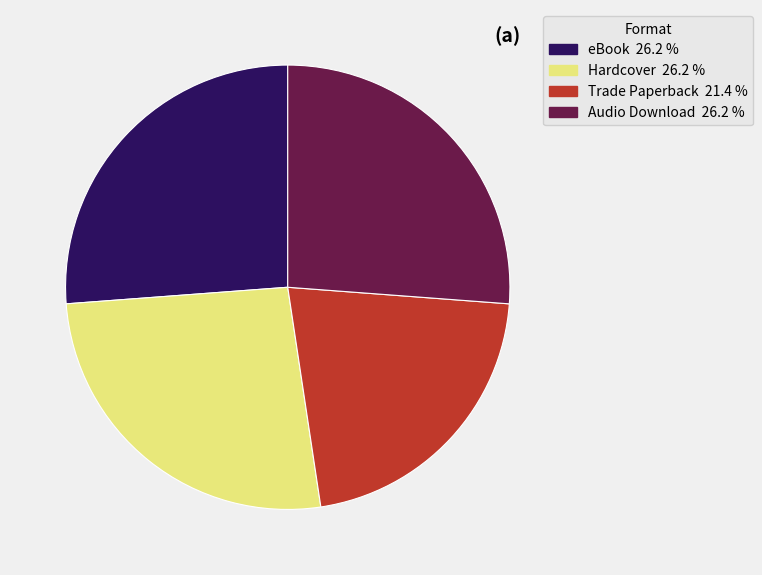

What is the ratio of the value at Trade Paperback to the value at Hardcover?

0.8